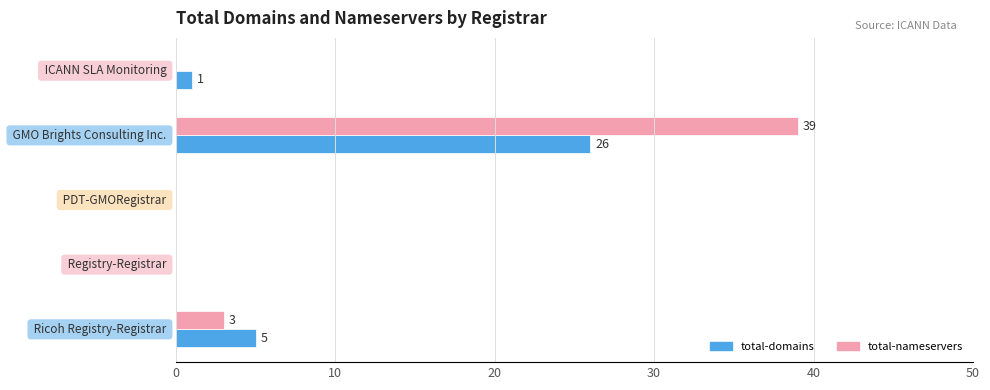

Which series has the widest spread of values?

total-nameservers